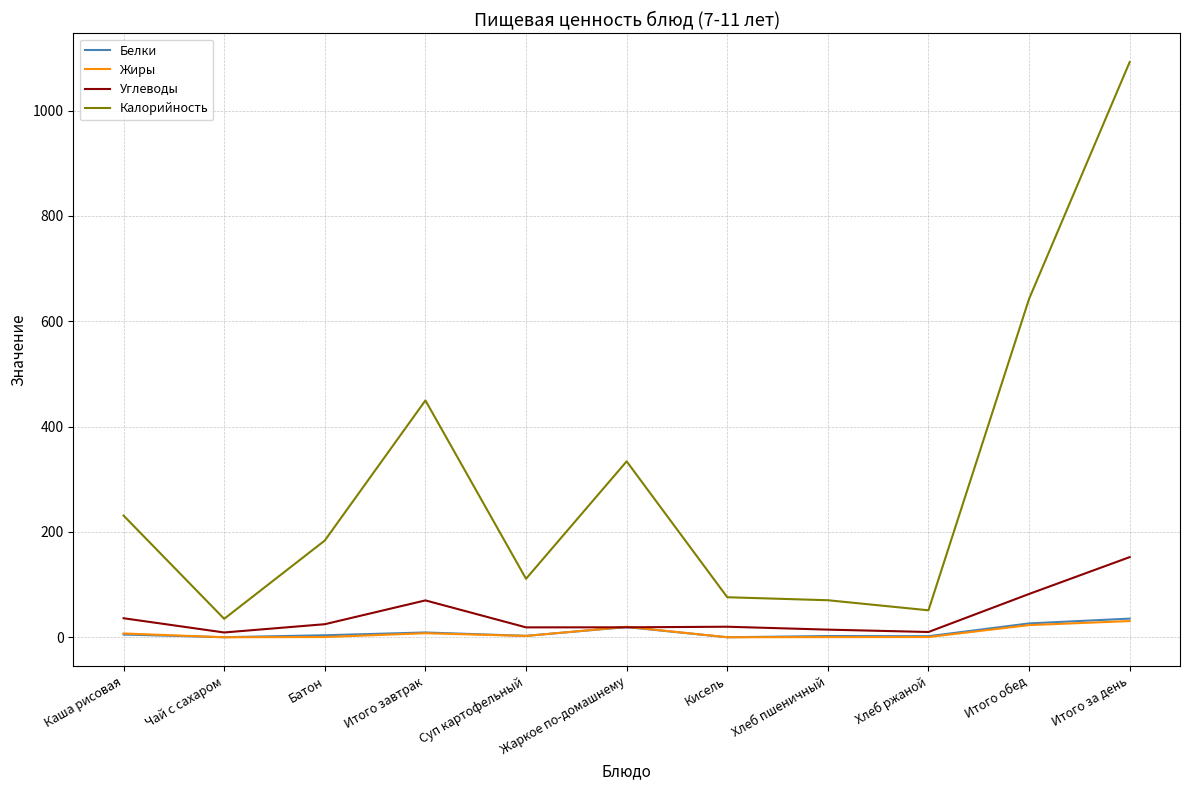

What is the sum of all Углеводы values?

456.6